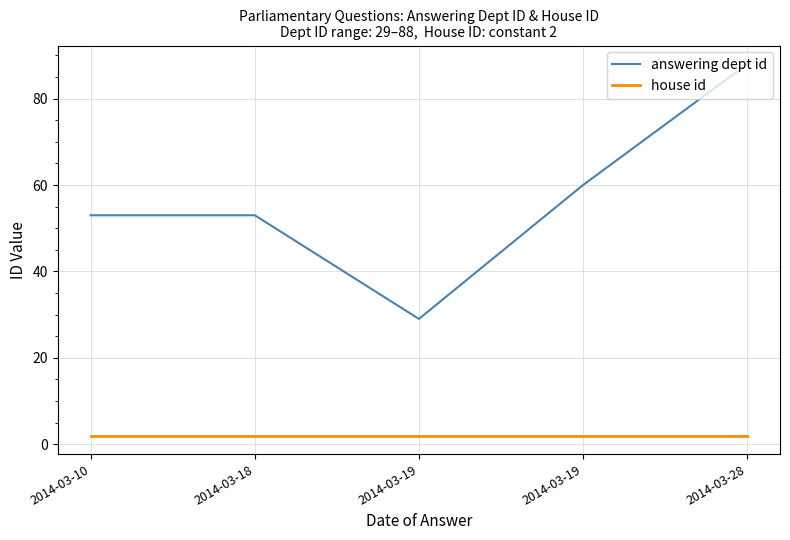

Which category has the lowest value across all series?

2014-03-10